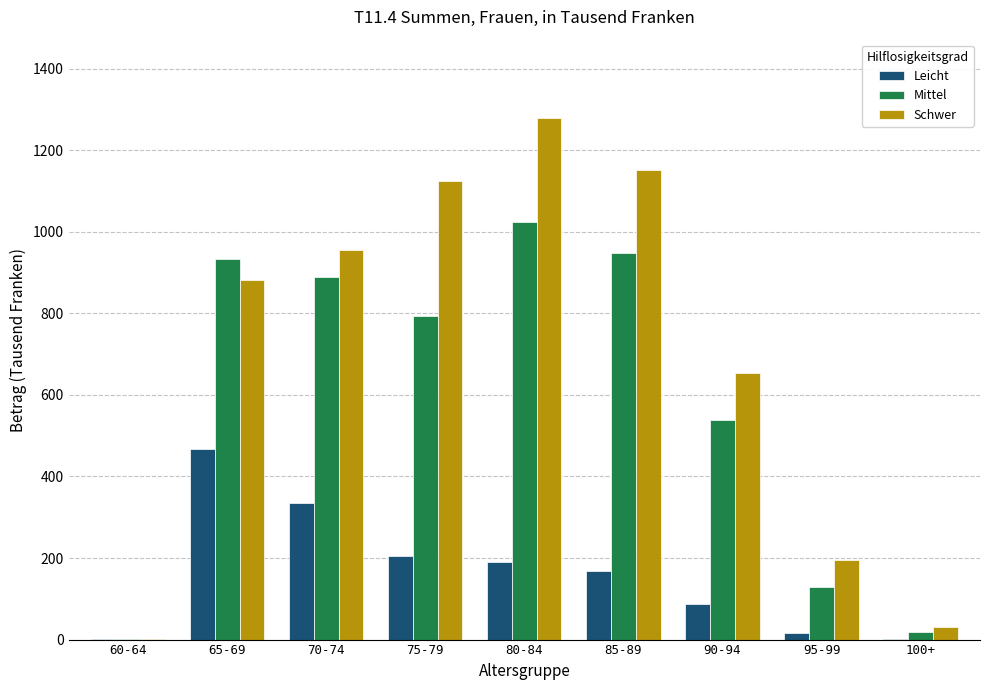

What is the maximum value shown in the chart?

1279